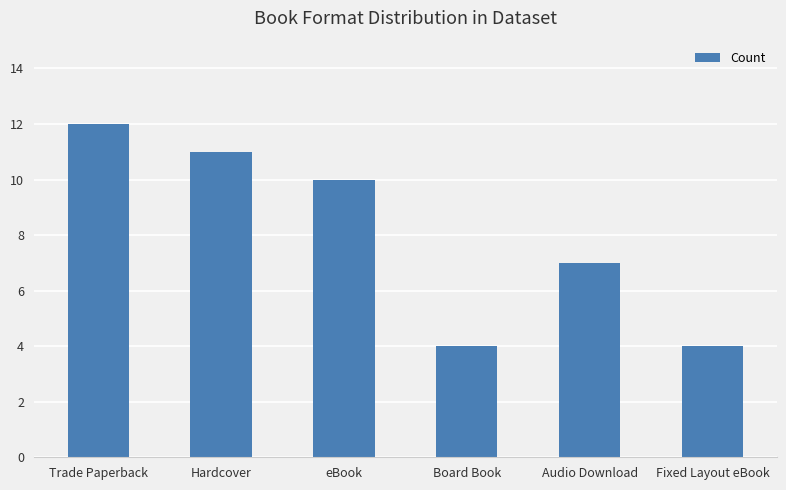

Which label corresponds to the largest value in the chart?

Trade Paperback